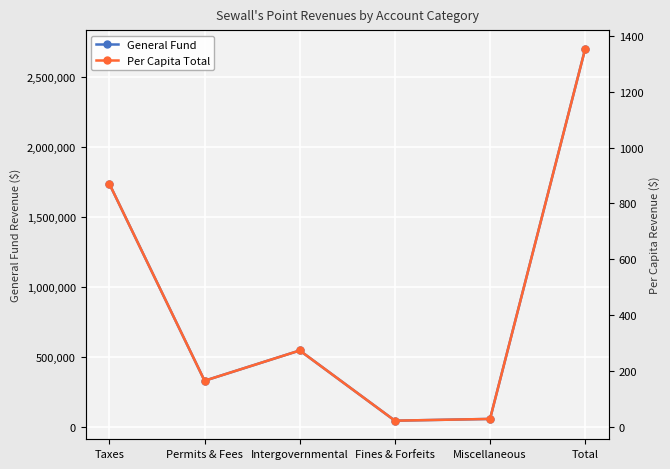

Does the chart display data point markers on the line(s)?

Yes